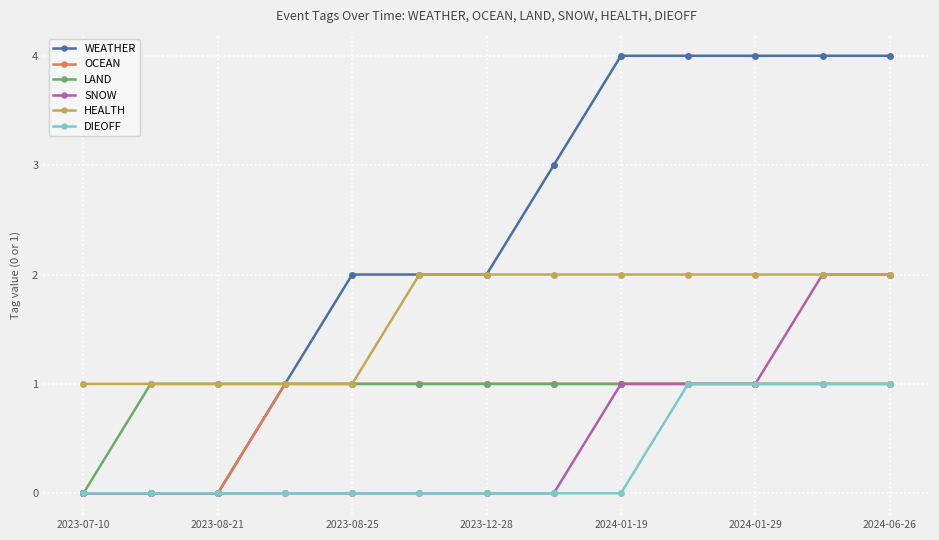

Which series has the largest total across all categories?

WEATHER